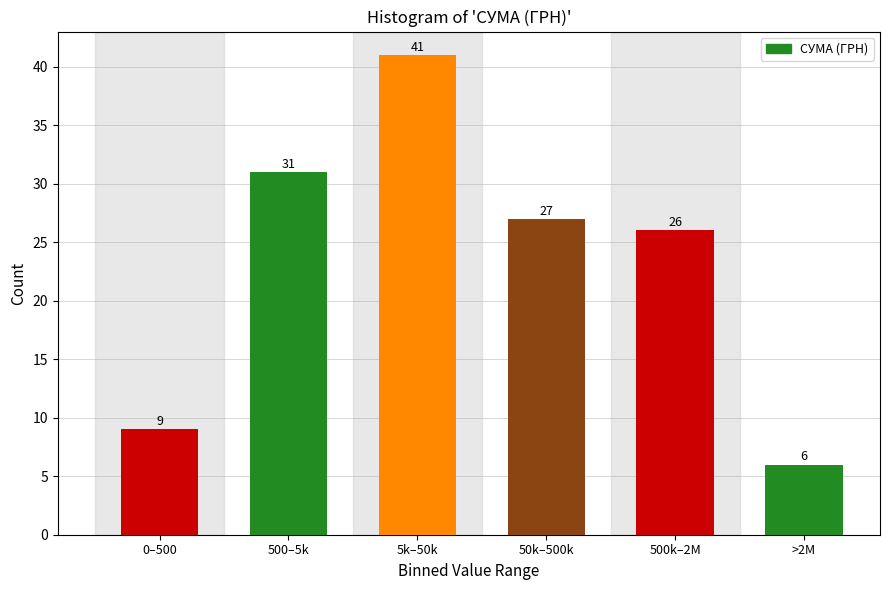

Reading left to right, what are all the values shown in this chart?

0–500=9	500–5k=31	5k–50k=41	50k–500k=27	500k–2M=26	>2M=6